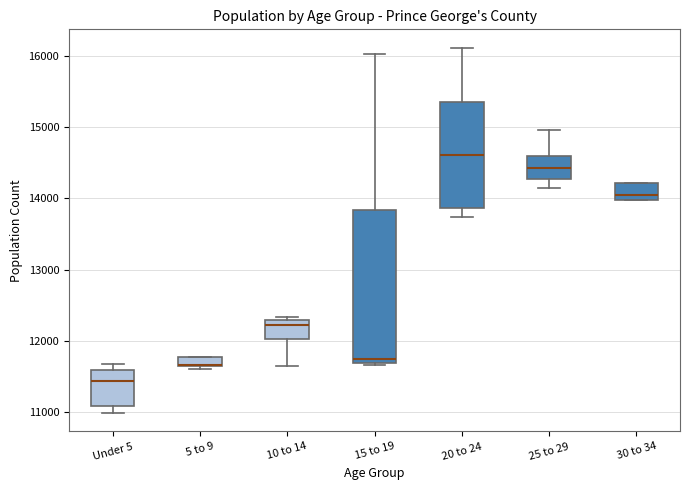

Where does the lower whisker of the box for Under 5 end on the y-axis? The values are not printed on the chart, so give them approximately, as read against the axis.

11000